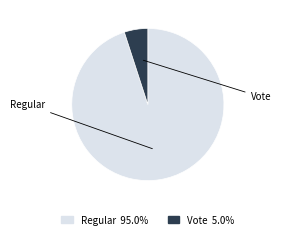

Rank the categories by value from lowest to highest.

Vote, Regular